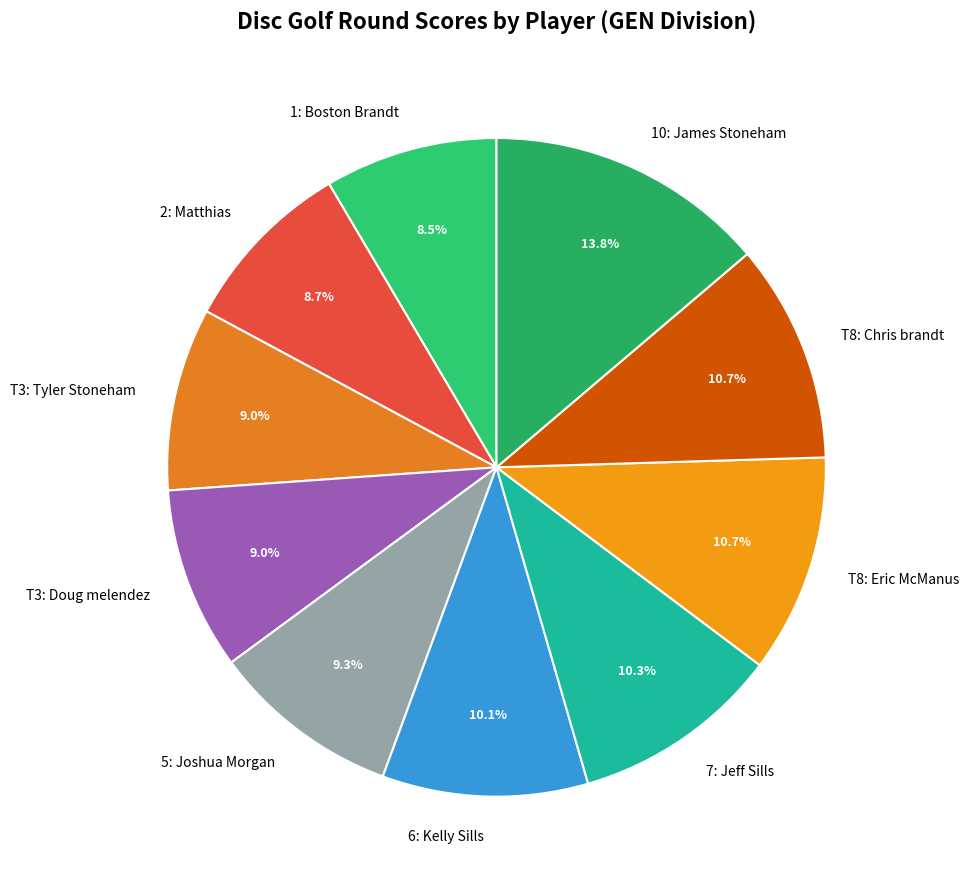

What percentage do 6: Kelly Sills and T3: Tyler Stoneham together represent?

19.1%